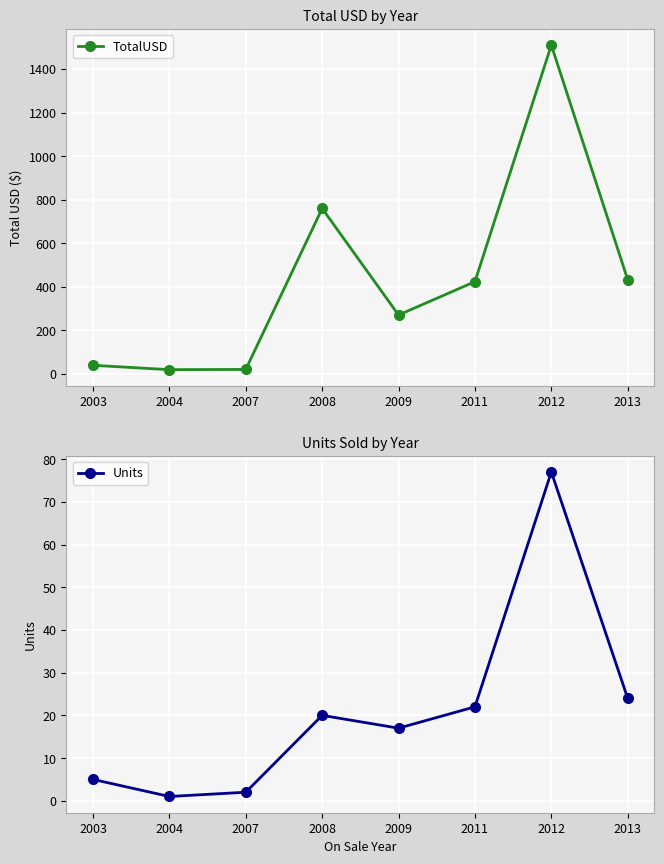

How many data points does each series have?

8